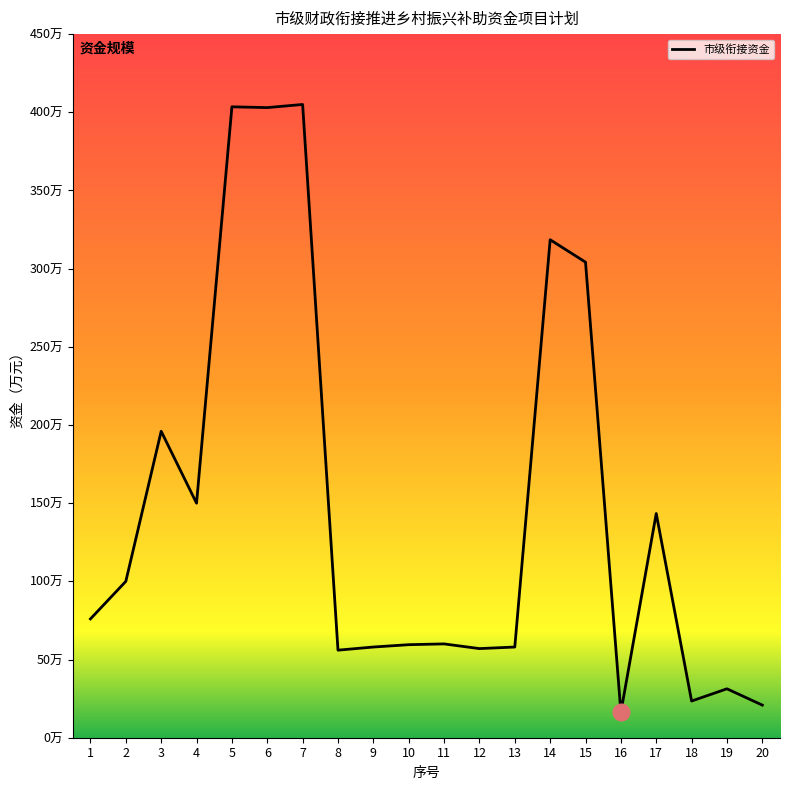

Does the chart have visible grid lines?

No